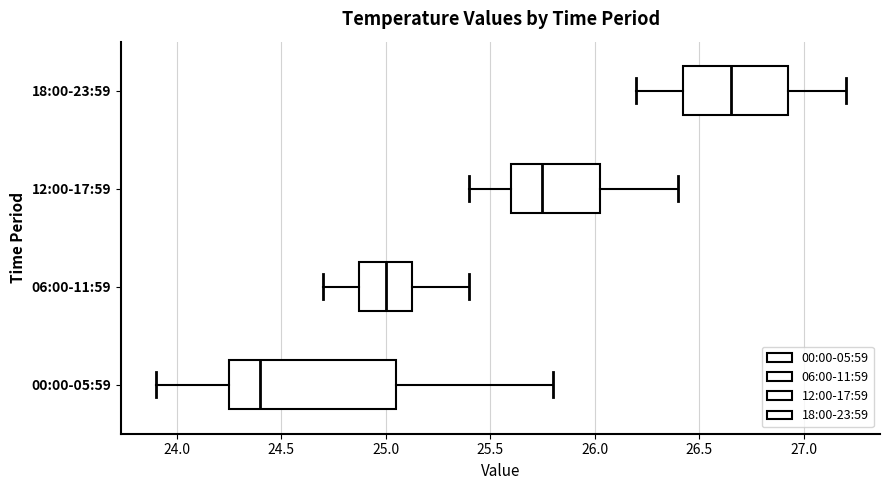

Reading bottom to top, transcribe this box plot: for each box, give where its median line is, the range the box spans, and where its two whiskers end, as read against the x-axis. The values are not printed on the chart, so give them approximately, as read against the axis.

00:00-05:59: median 24.40, box 24.25 to 25.05, whiskers 23.90 to 25.80
06:00-11:59: median 25.00, box 24.90 to 25.15, whiskers 24.70 to 25.40
12:00-17:59: median 25.75, box 25.60 to 26.05, whiskers 25.40 to 26.40
18:00-23:59: median 26.65, box 26.45 to 26.95, whiskers 26.20 to 27.20